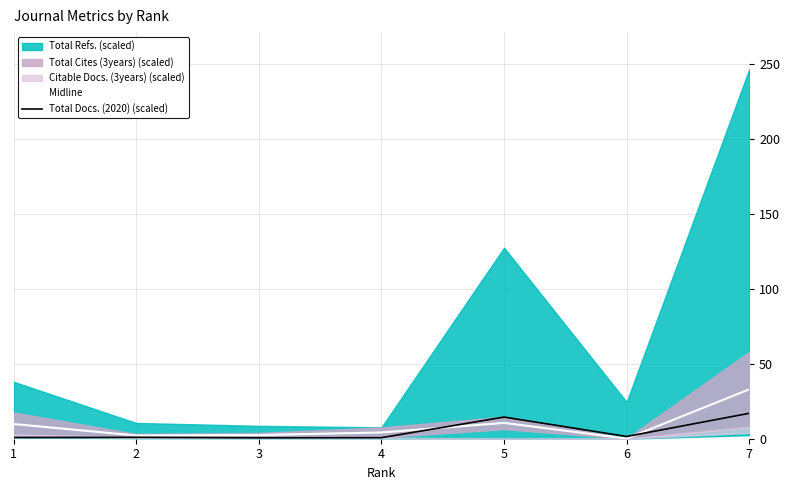

Does the chart have visible grid lines?

Yes